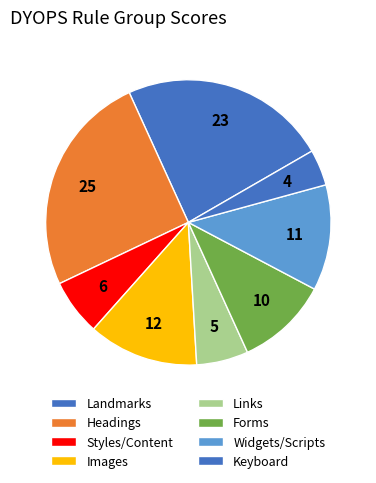

How many segments does this pie chart have?

8